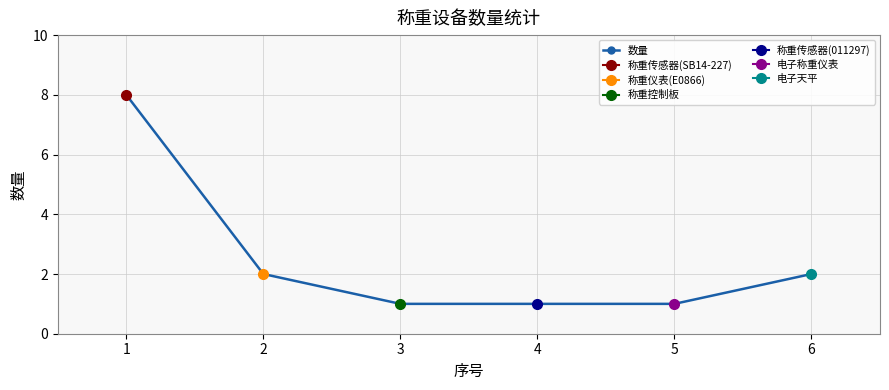

List the labels in order of value, smallest first.

3, 4, 5, 2, 6, 1